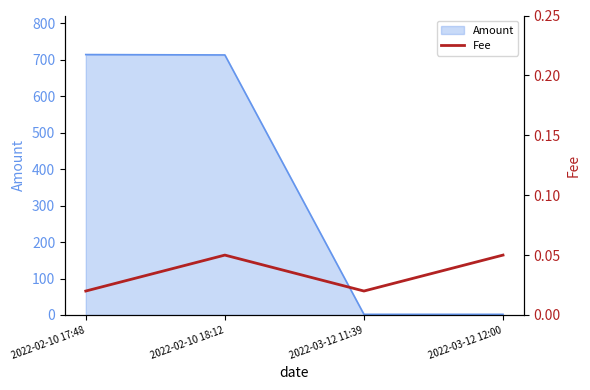

Does the chart have visible grid lines?

No